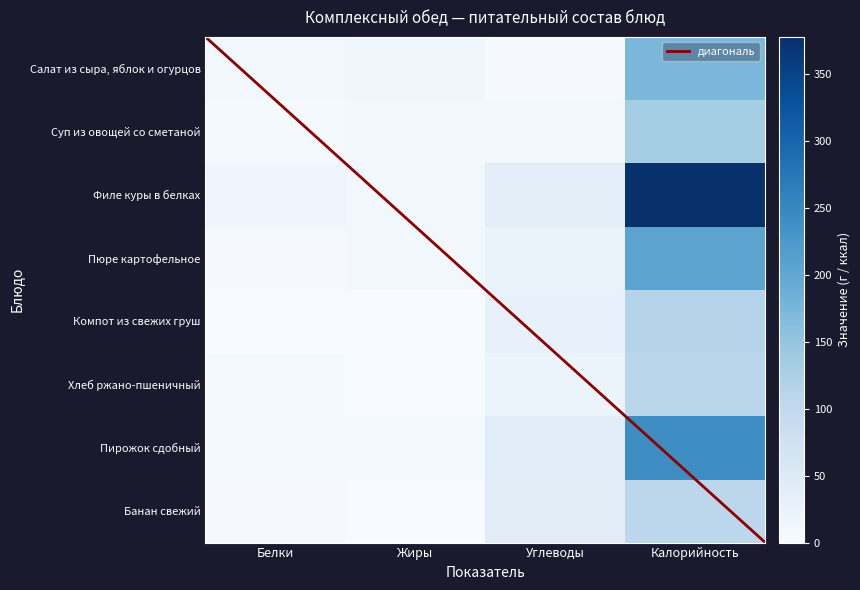

What value does the Салат из сыра, яблок и огурцов series have at Углеводы?

3.5